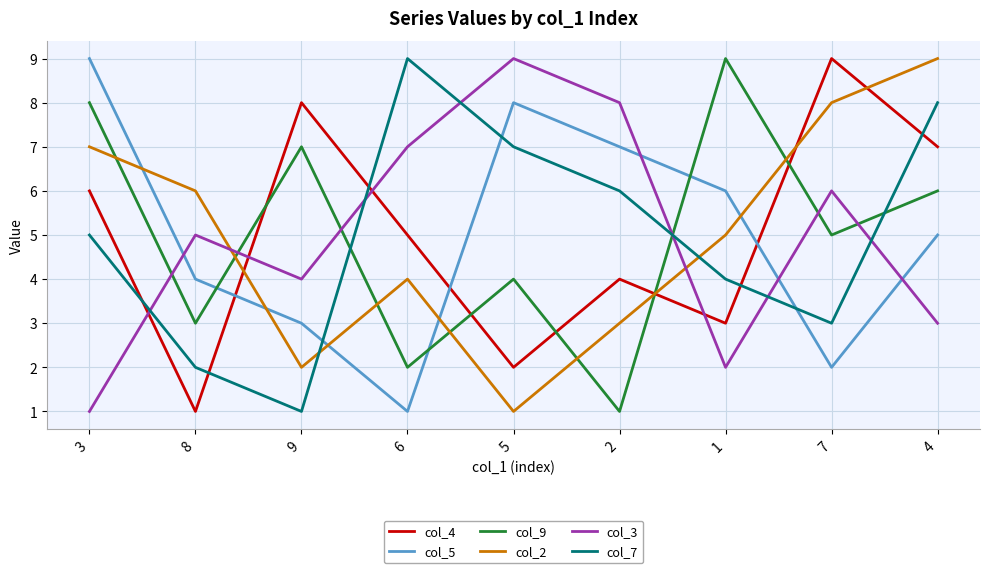

How many times do col_7 and col_3 cross each other?

6